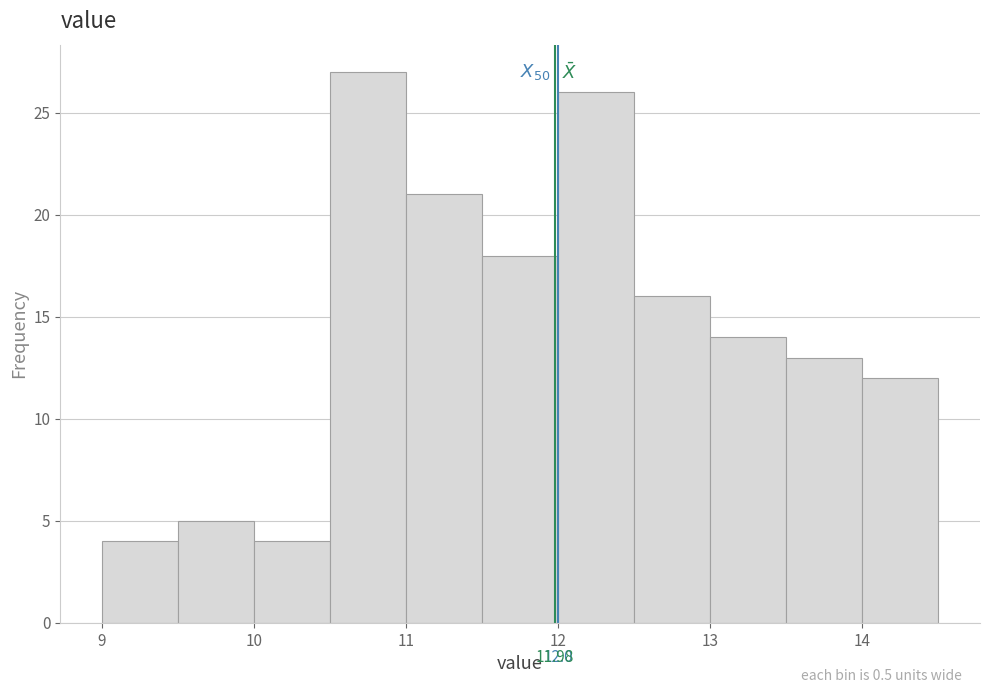

Over which range of the x-axis is the bar tallest?

10.5 to 11.0